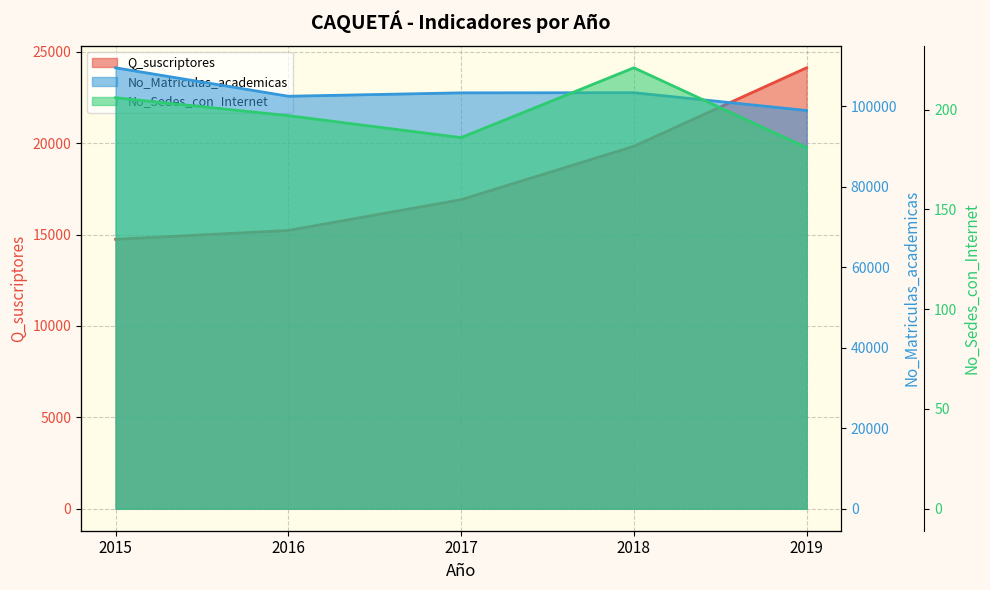

True or false: No_Sedes_con_Internet has a value of 197 at 2016.

True